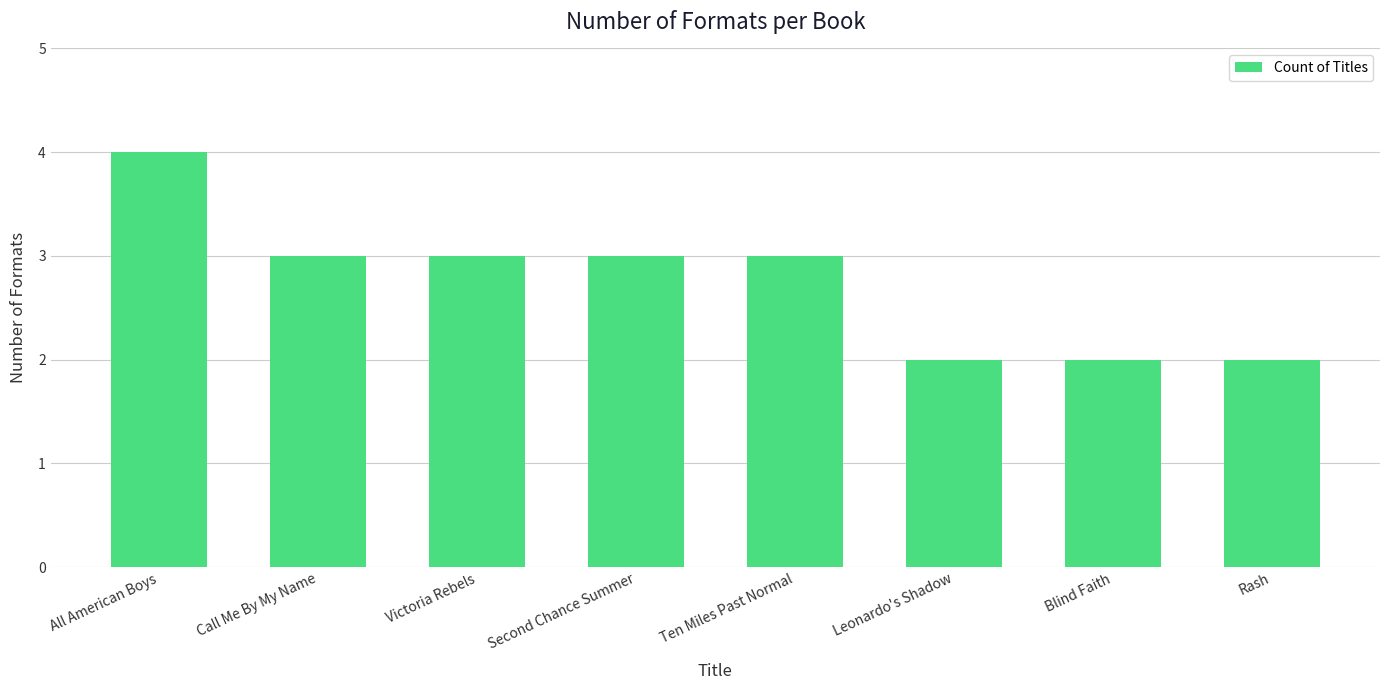

What position from the right is All American Boys?

8